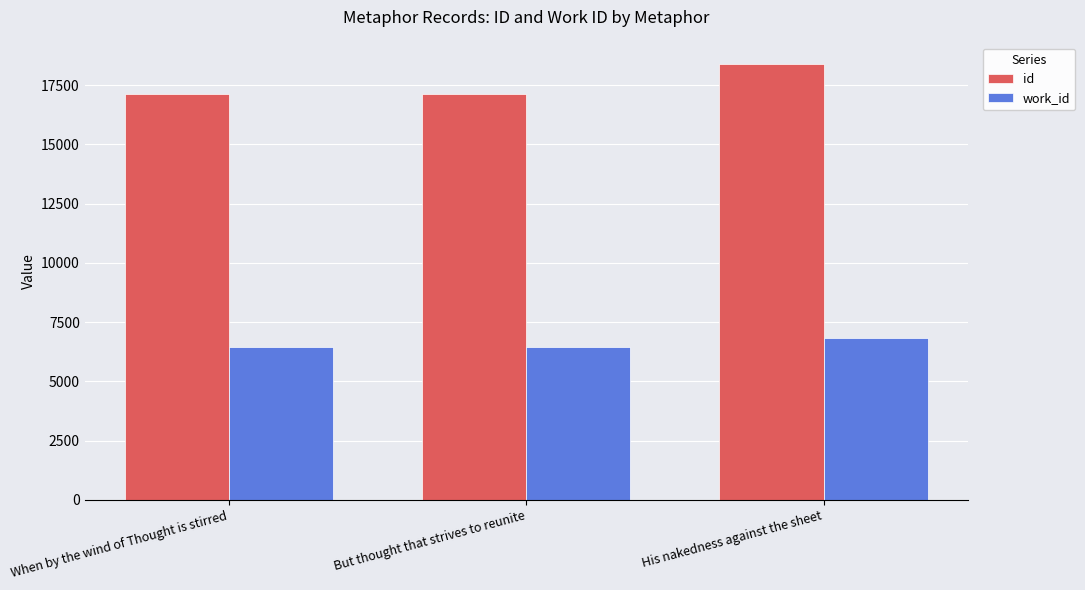

What is the minimum value shown in the chart?

6449